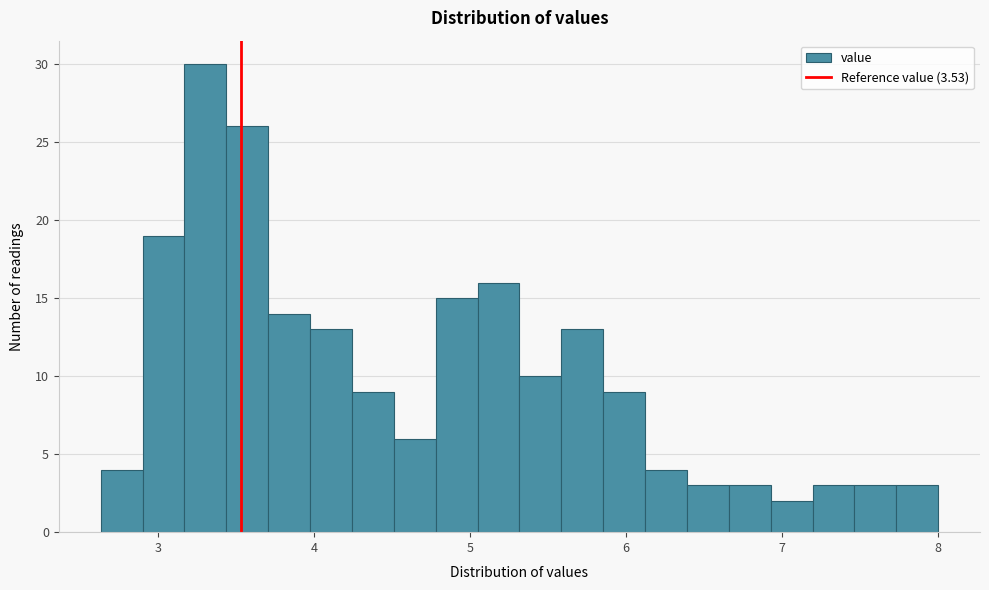

Read against the x-axis, roughly where is the centre of the tallest bar?

3.3